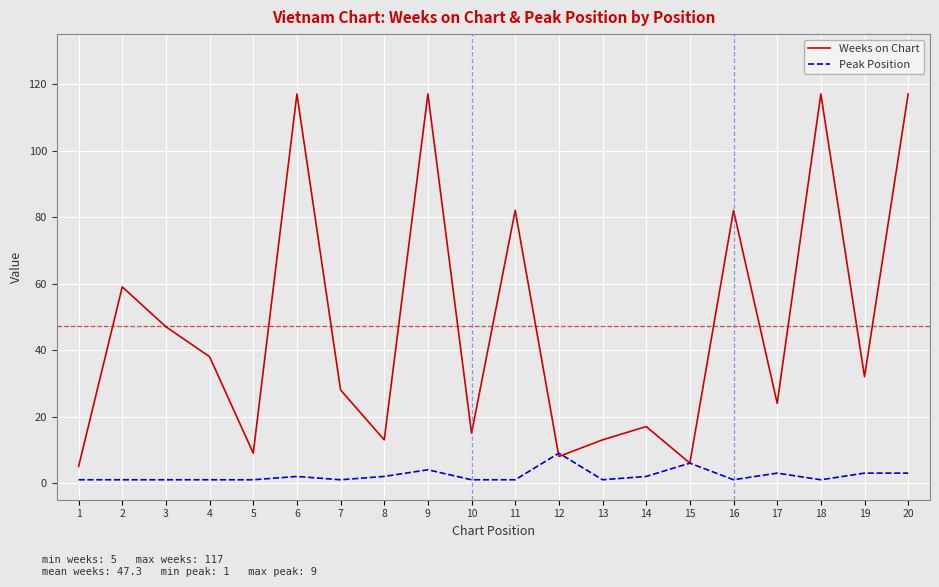

Is this an area chart (filled region under the line)?

No